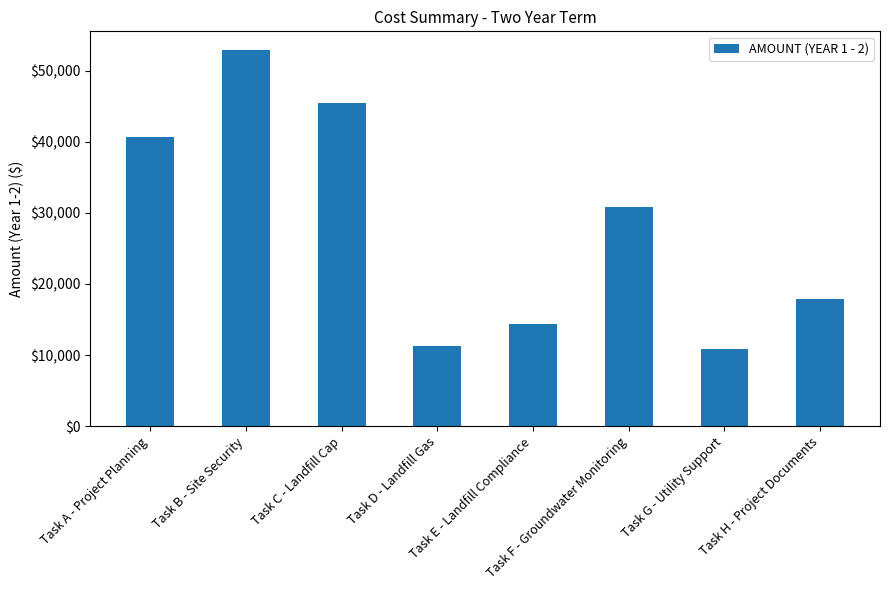

What is the change in value from Task B - Site Security to Task F - Groundwater Monitoring?

-22048.5